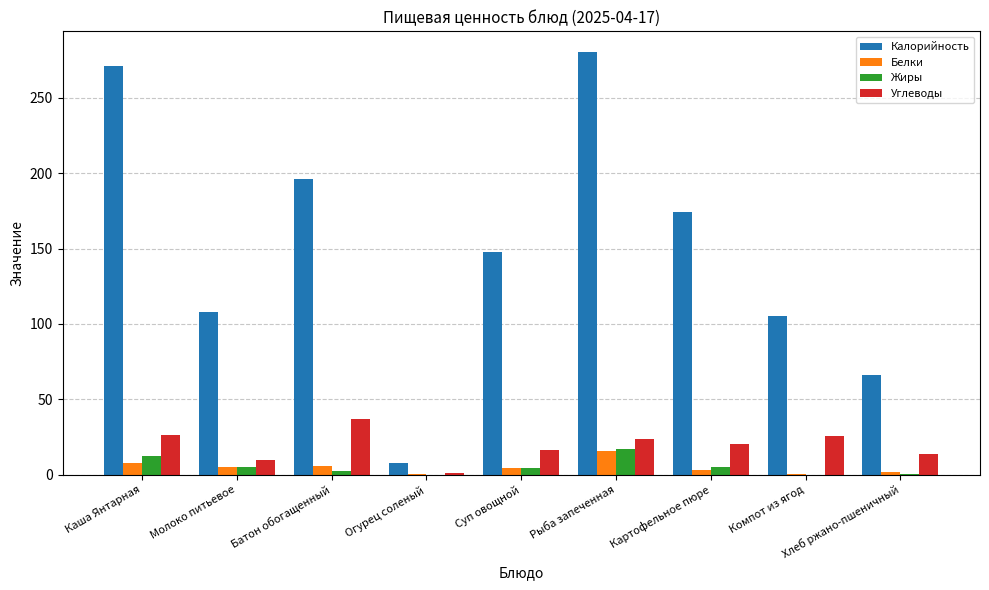

What is the sum of all Калорийность values?

1356.0